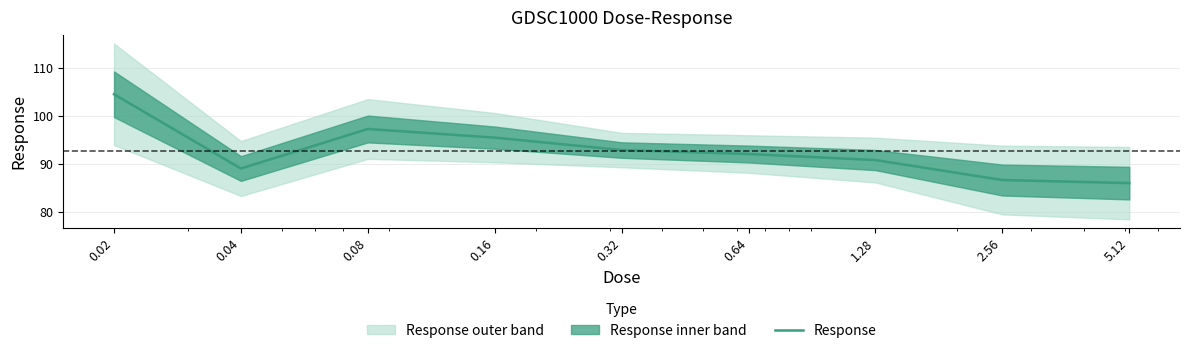

The chart shows a value of 147.6 at 0.16. True or false?

False